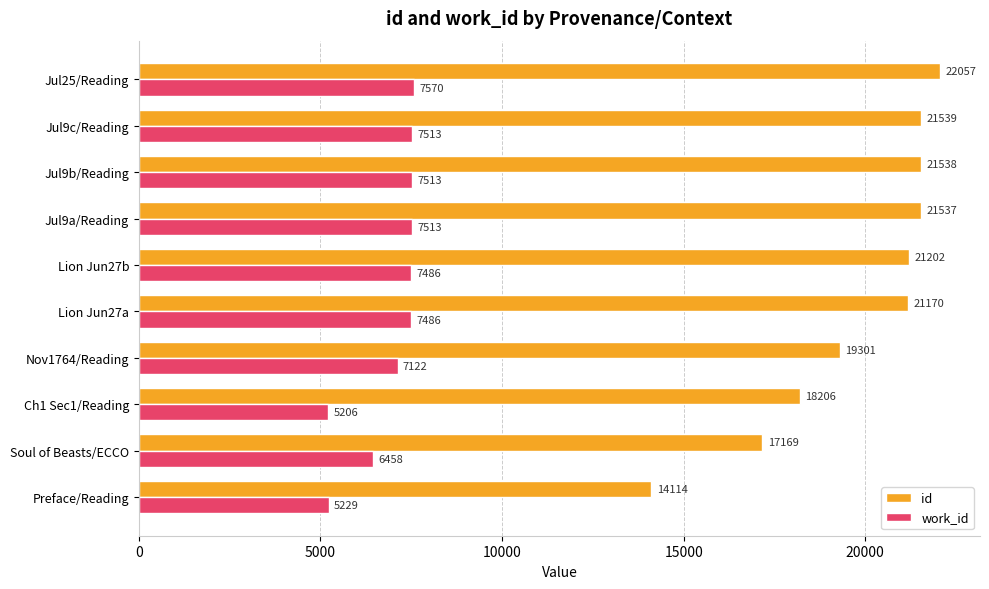

The value of work_id at Preface/Reading is 5229. True or false?

True